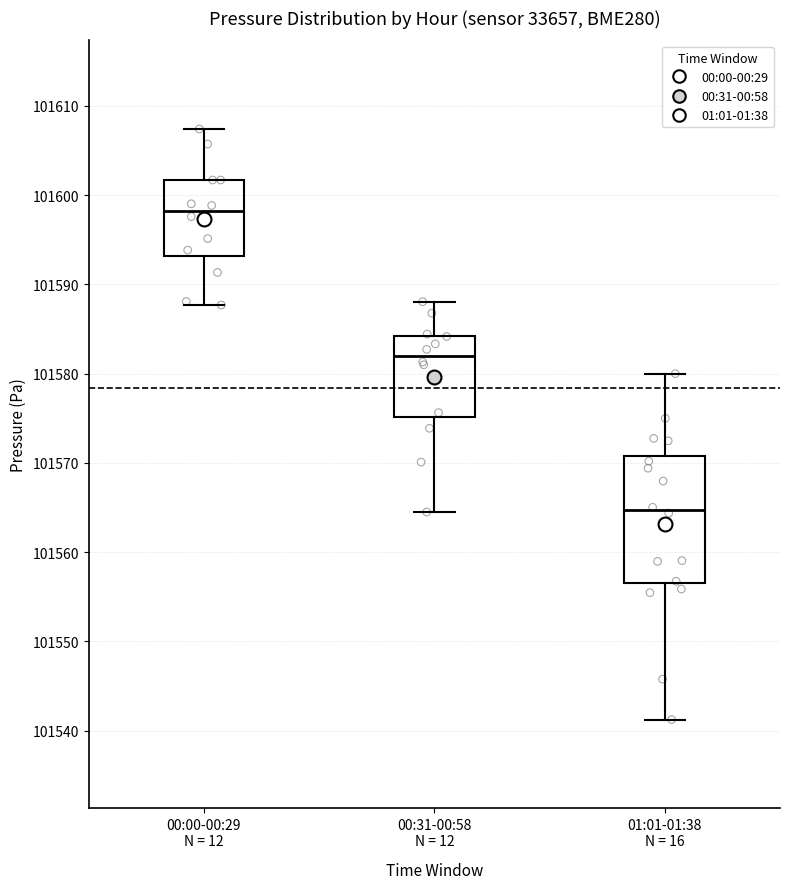

Reading left to right, transcribe this box plot: for each box, give where its median line is, the range the box spans, and where its two whiskers end, as read against the y-axis. The values are not printed on the chart, so give them approximately, as read against the axis.

00:00-00:29 N = 12: median 101598, box 101593 to 101602, whiskers 101588 to 101607
00:31-00:58 N = 12: median 101582, box 101575 to 101584, whiskers 101565 to 101588
01:01-01:38 N = 16: median 101565, box 101557 to 101571, whiskers 101541 to 101580